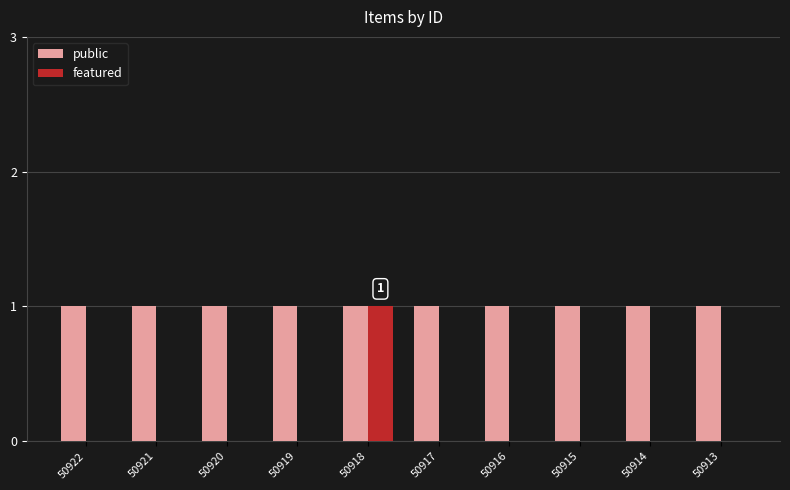

Is the value of public at 50917 greater than the value of featured at 50920?

Yes